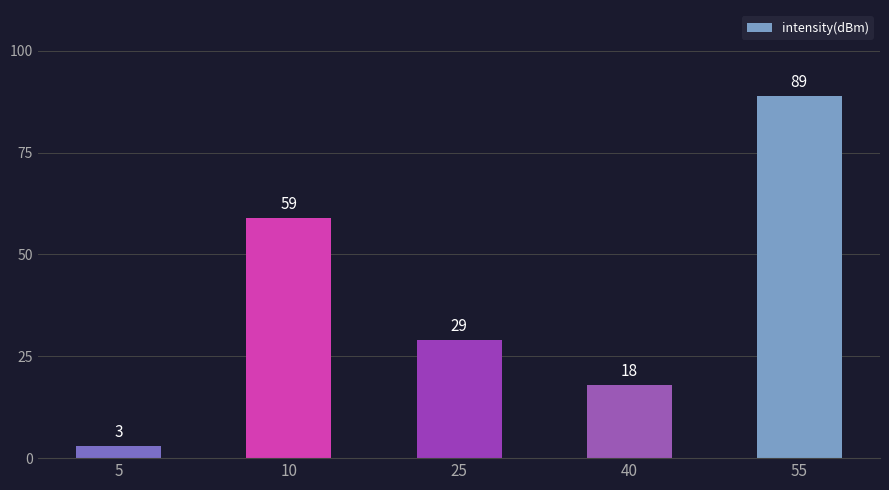

The value at 40 is 18. True or false?

True